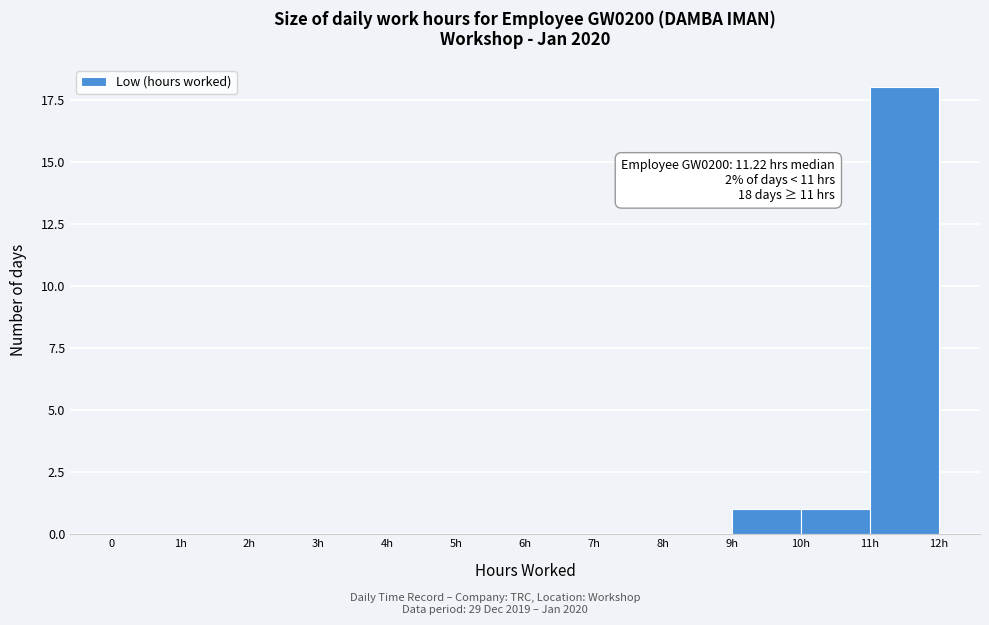

Reading right to left, extract all data points from this chart.

11h=18	10h=1	9h=1	8h=0	7h=0	6h=0	5h=0	4h=0	3h=0	2h=0	1h=0	0=0